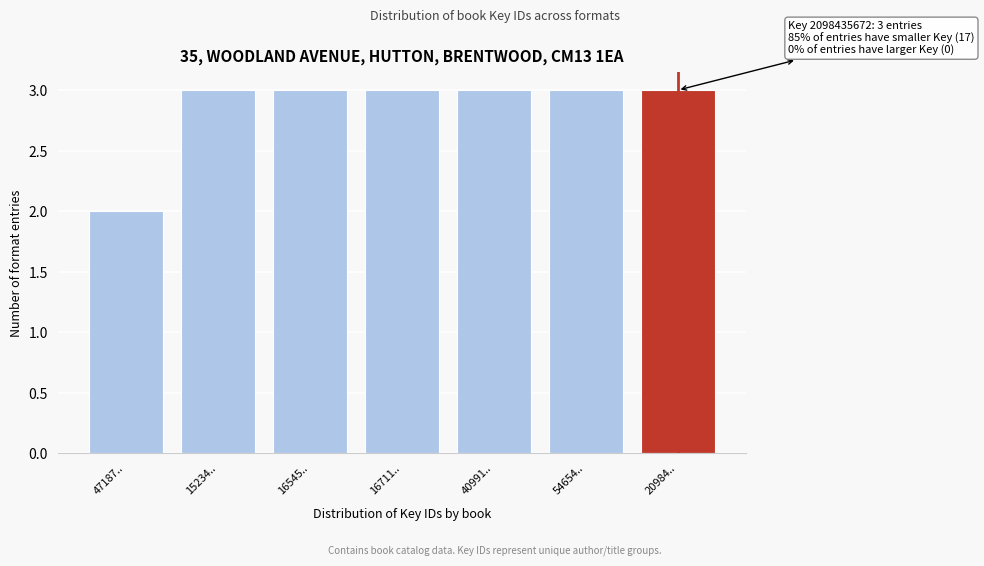

Reading left to right, what are all the values shown in this chart?

2	3	3	3	3	3	3